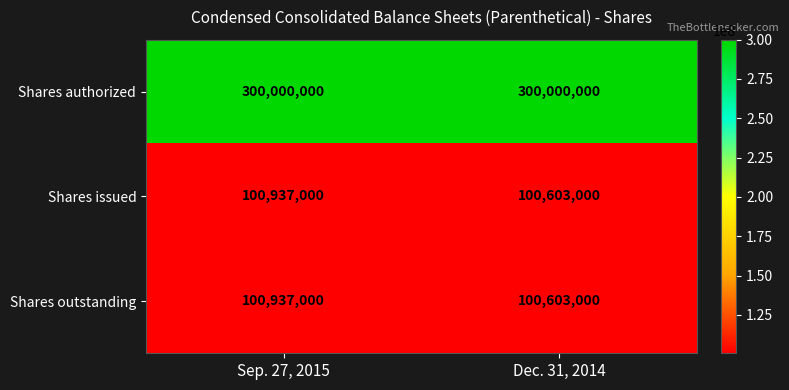

What is the average value of the Shares outstanding series?

100770000